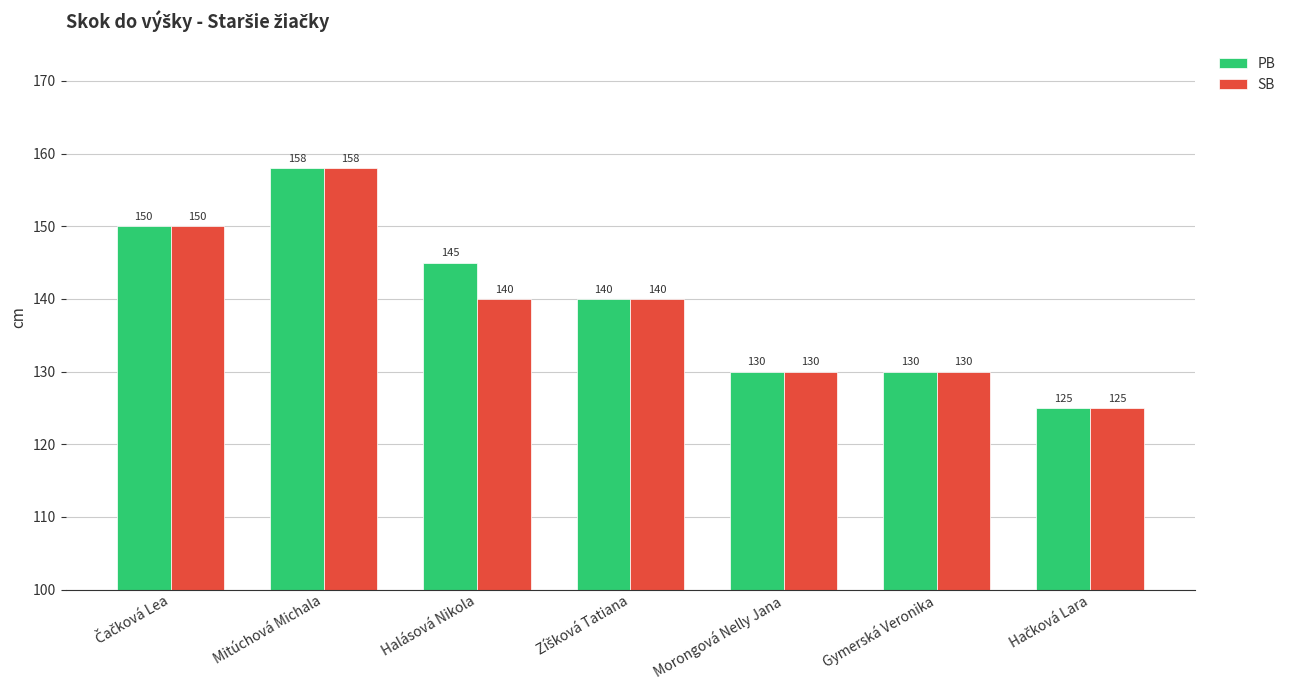

What is the difference between the maximum and minimum values in the PB series?

33